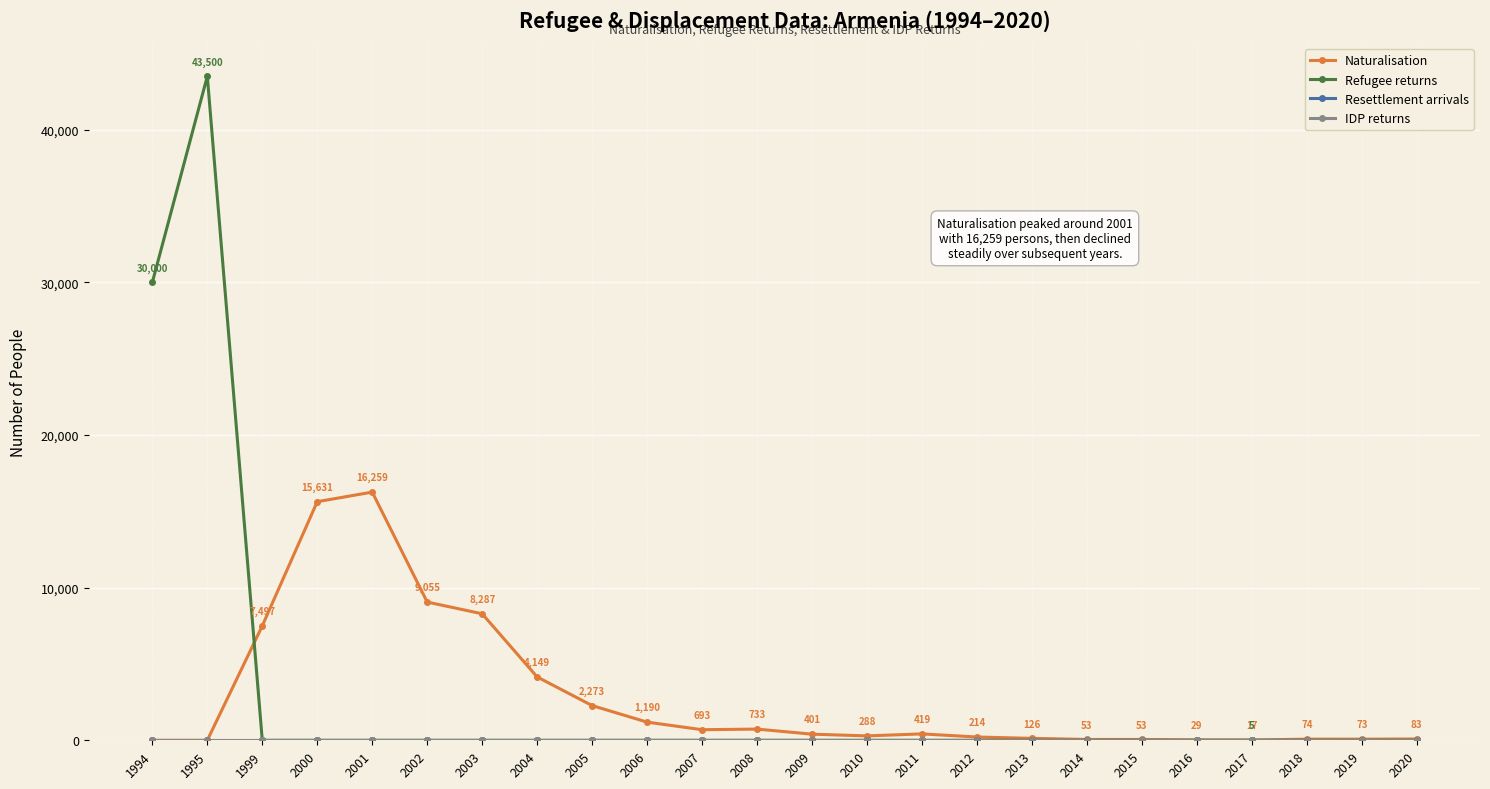

Does the chart have visible grid lines?

Yes